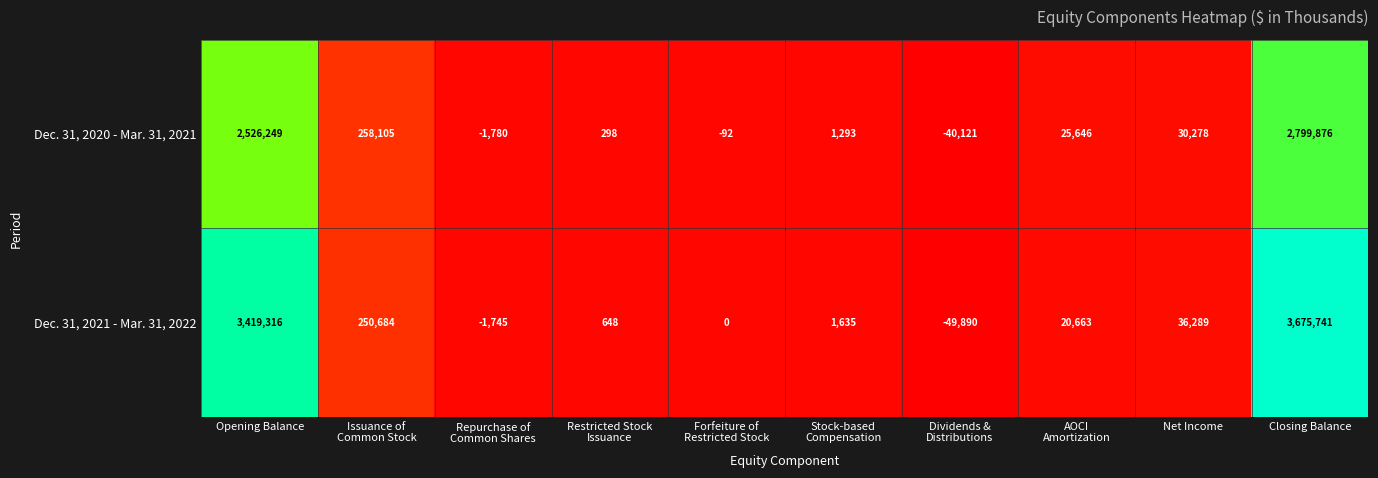

What is the average value of the Dec. 31, 2021 - Mar. 31, 2022 series?

735334